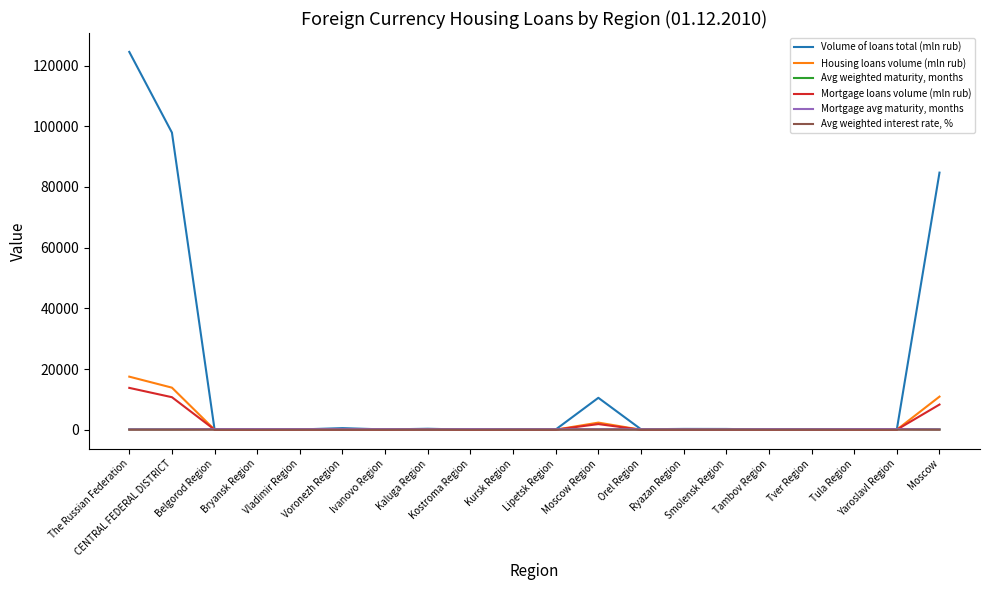

Which series has the largest total across all categories?

Volume of loans total (mln rub)